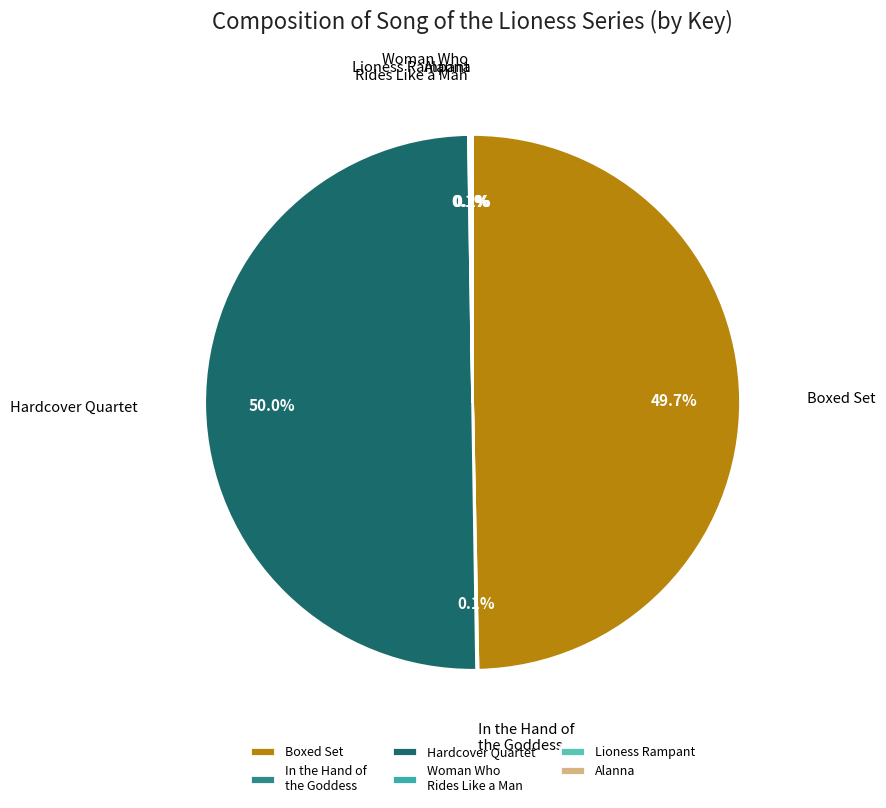

Does Boxed Set represent more than half of the total?

No